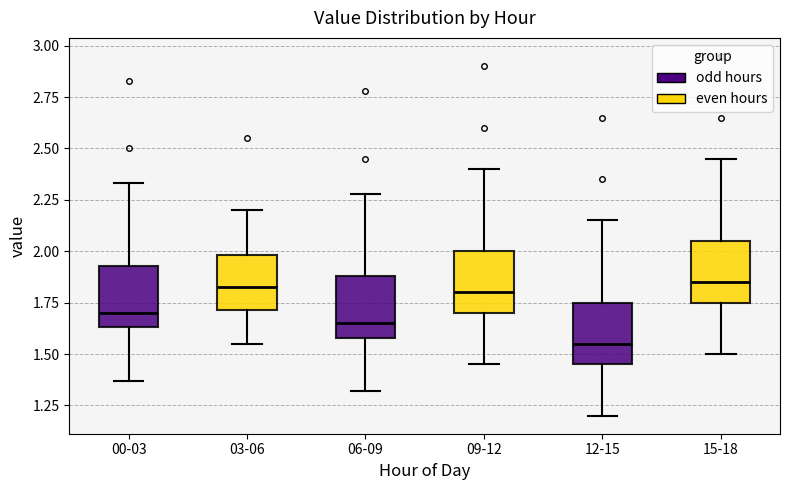

Reading left to right, read every box against the y-axis: the position of its median line, the range the box covers, and the ends of its whiskers. The values are not printed on the chart, so give them approximately, as read against the axis.

00-03: median 1.70, box 1.65 to 1.95, whiskers 1.35 to 2.35
03-06: median 1.85, box 1.70 to 2.00, whiskers 1.55 to 2.20
06-09: median 1.65, box 1.60 to 1.90, whiskers 1.30 to 2.30
09-12: median 1.80, box 1.70 to 2.00, whiskers 1.45 to 2.40
12-15: median 1.55, box 1.45 to 1.75, whiskers 1.20 to 2.15
15-18: median 1.85, box 1.75 to 2.05, whiskers 1.50 to 2.45